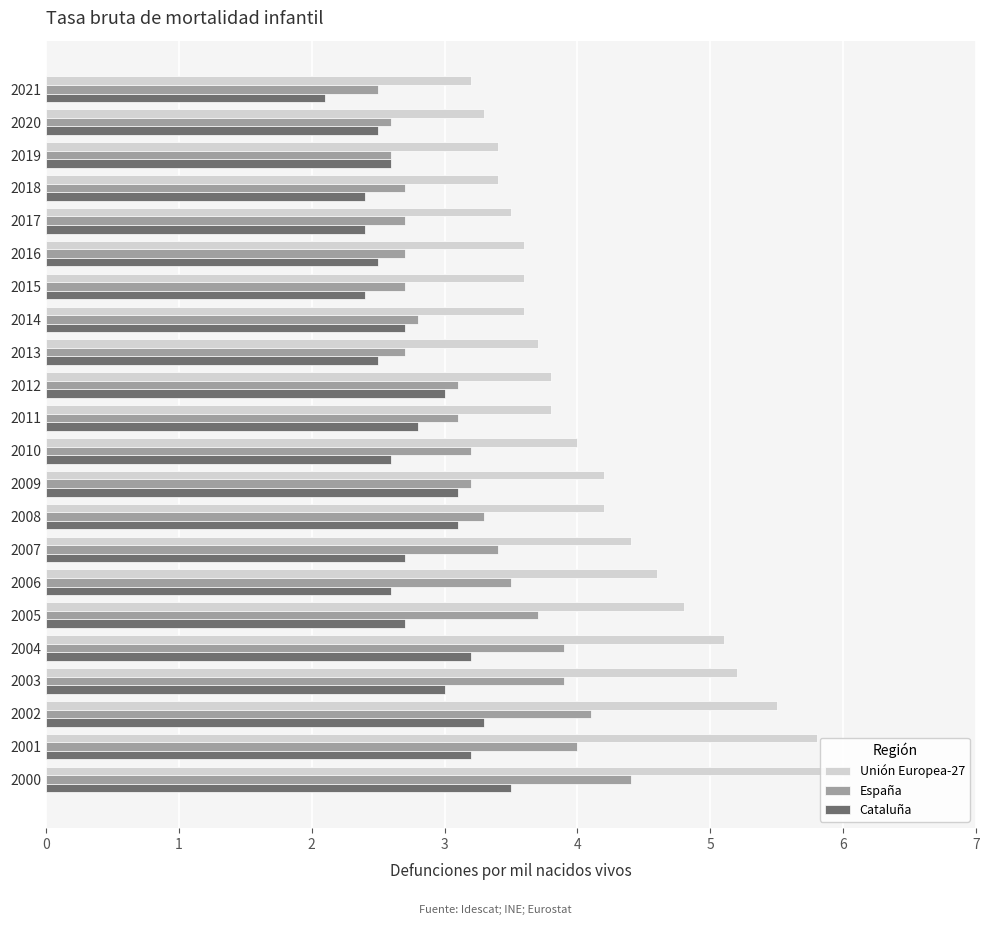

What is the average value of the Cataluña series?

2.8